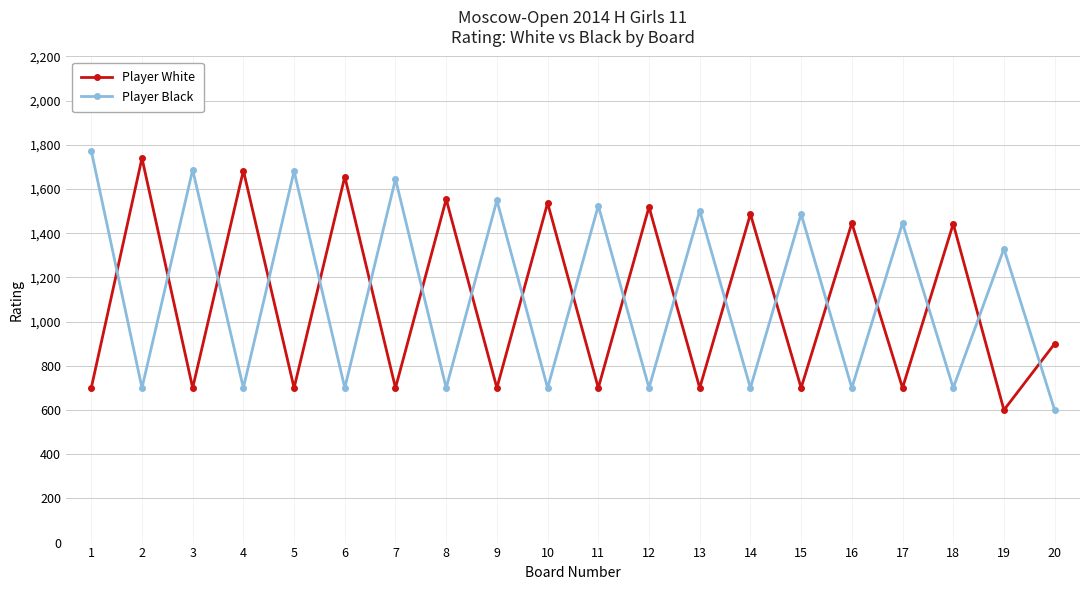

Count the number of data series in this chart.

2